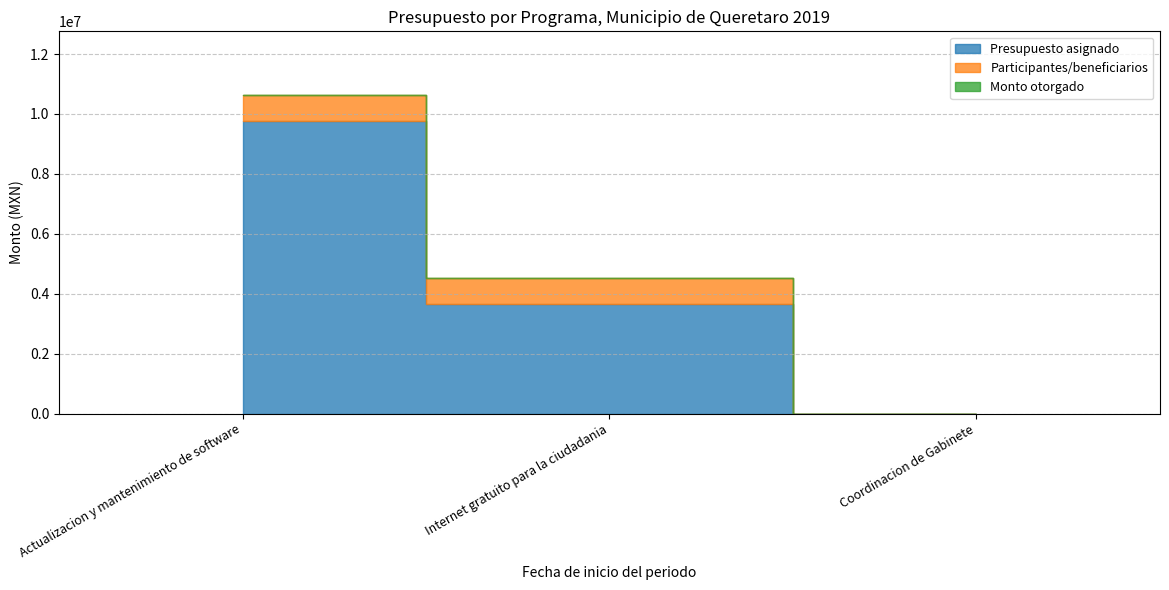

How many Participantes/beneficiarios values are between 0 and 878931?

3